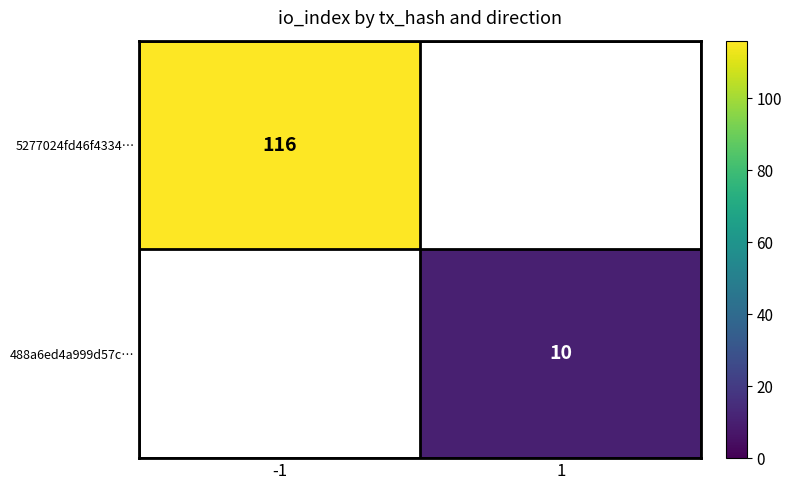

True or false: 5277024fd46f4334… has a value of 116 at -1.

True